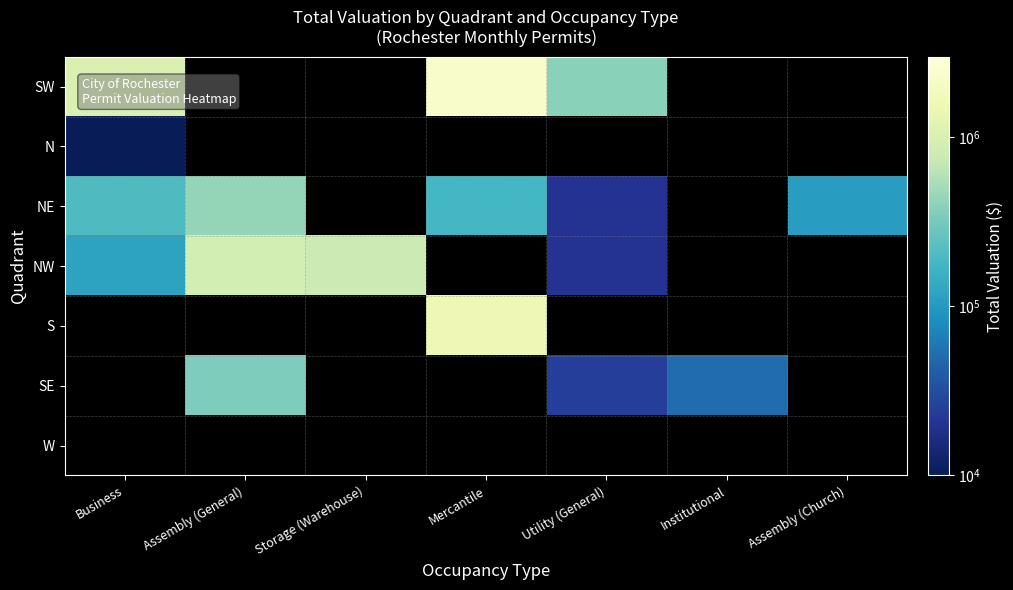

Which label corresponds to the smallest value in the chart?

Business